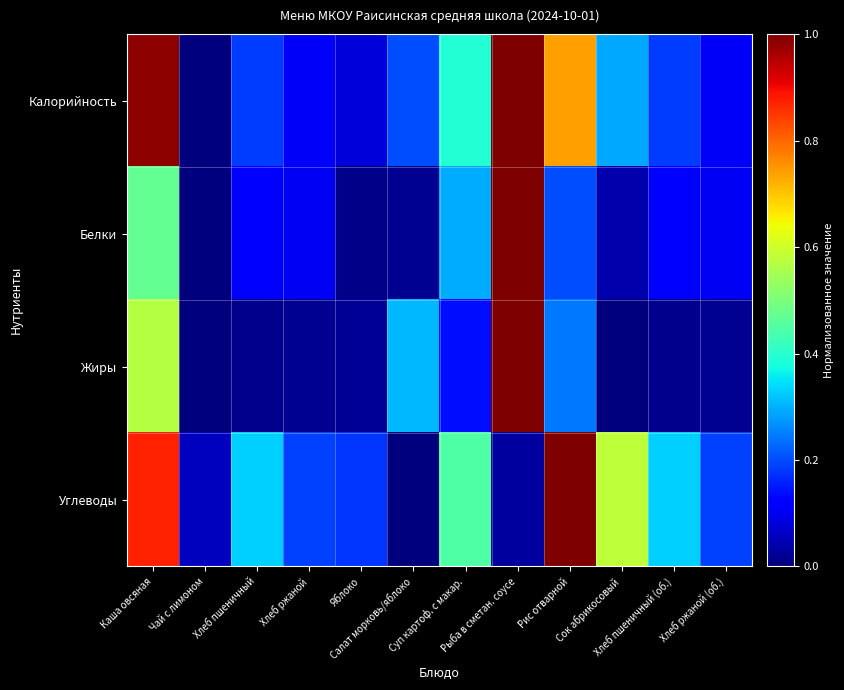

Which series has the largest range (max minus min)?

Калорийность